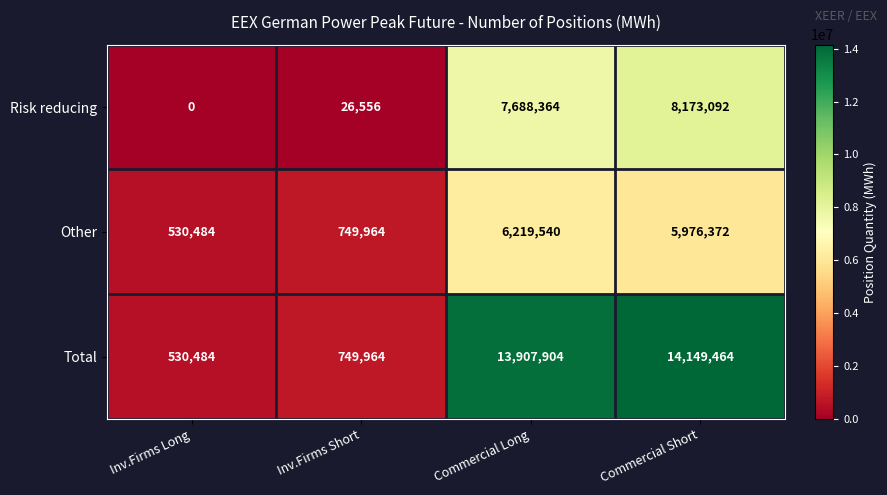

At which label is Other closest to 3375012?

Commercial Short